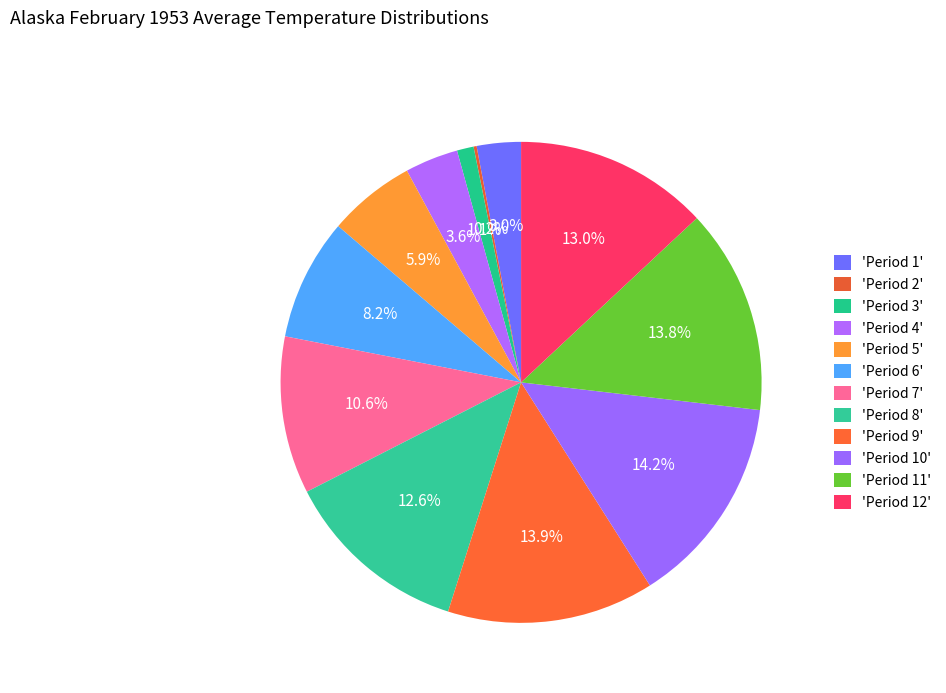

Is there a majority slice in this chart?

No